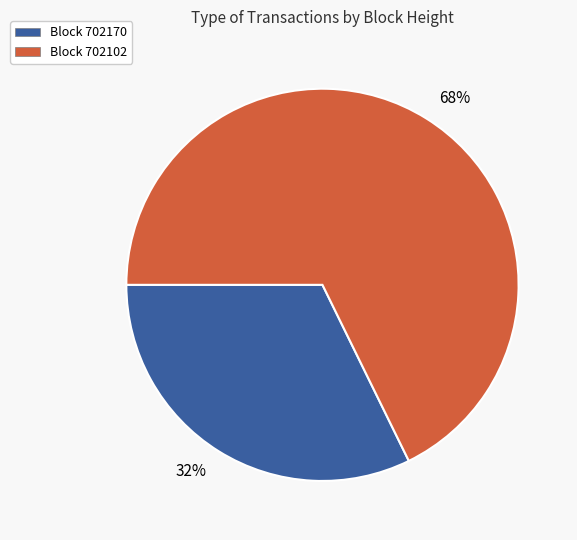

To the nearest percent, what is the average slice percentage?

50%